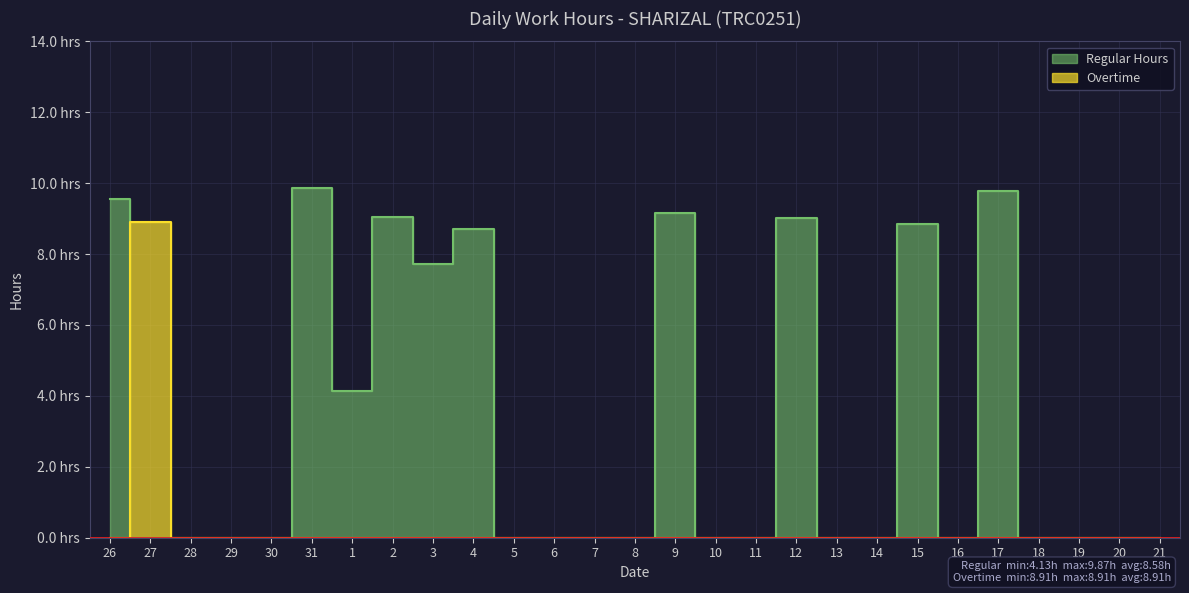

Reading right to left, what are all the values shown in this chart?

Regular Hours: 9.8	0.0	8.9	0.0	0.0	9.0	0.0	0.0	9.2	0.0	0.0	0.0	0.0	8.7	7.7	9.0	4.1	9.9	0.0	0.0	0.0	0.0	9.6
Overtime: 0.0	0.0	0.0	0.0	0.0	0.0	0.0	0.0	0.0	0.0	0.0	0.0	0.0	0.0	0.0	0.0	0.0	0.0	0.0	0.0	0.0	8.9	0.0